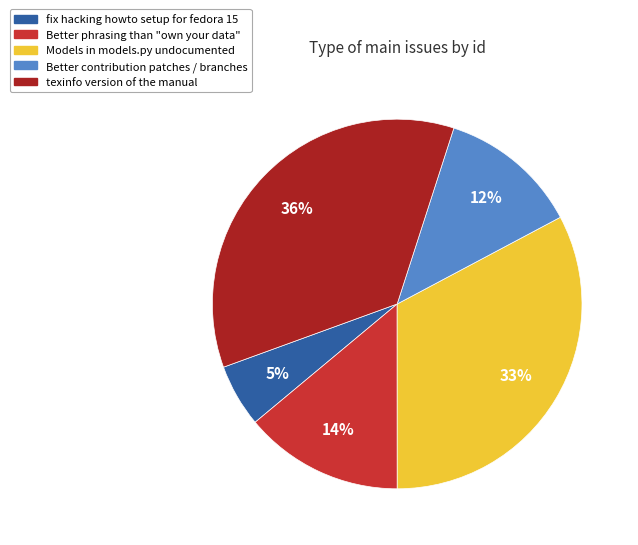

How many segments does this pie chart have?

5